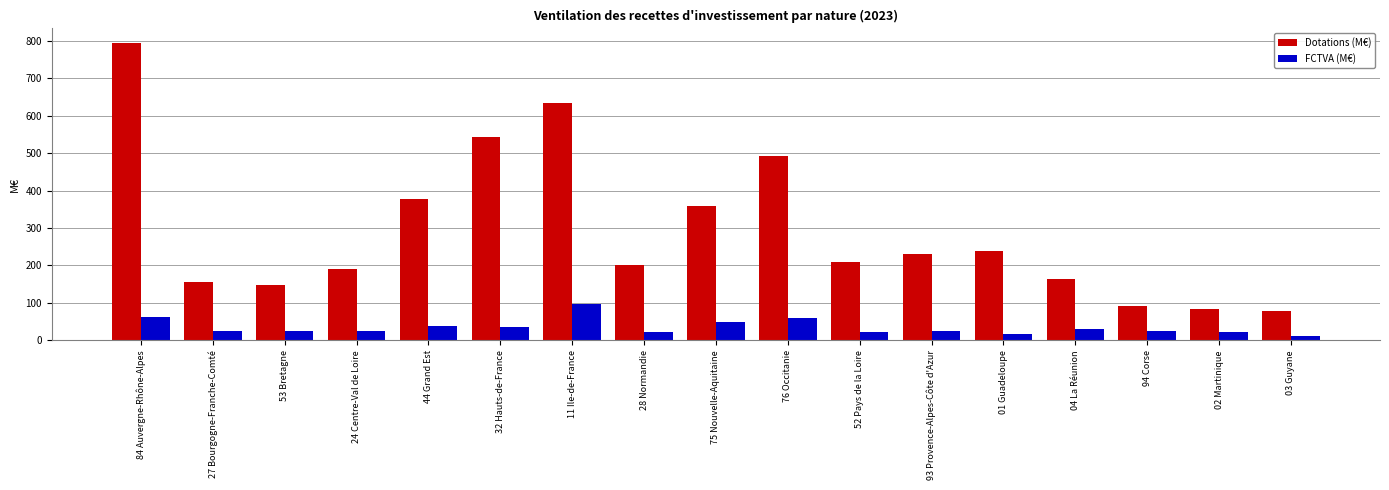

Rank the series by their average value, from highest to lowest.

Dotations (M€), FCTVA (M€)